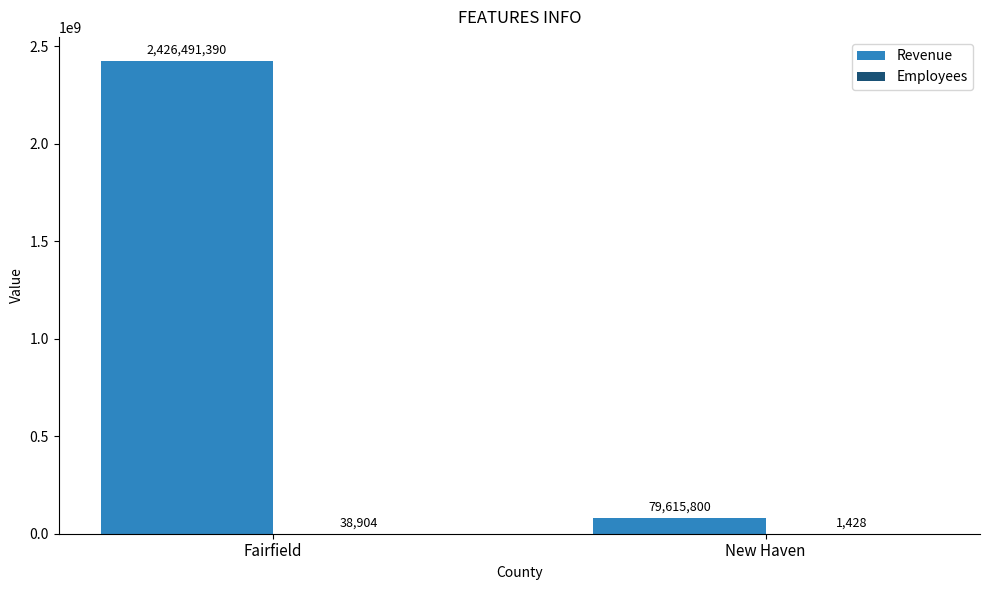

What is the total value across all series at New Haven?

79617228